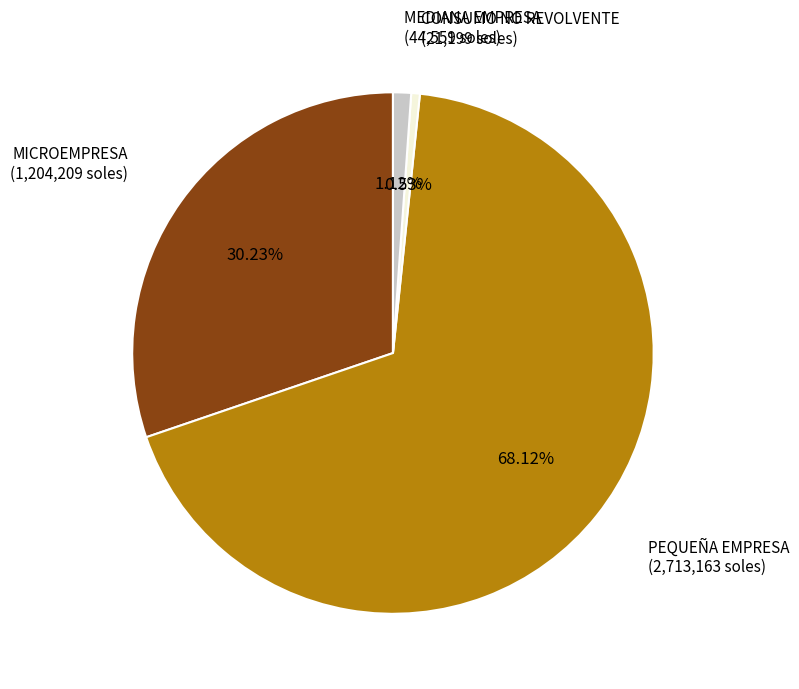

Which category has the biggest portion of the pie?

PEQUEÑA EMPRESA